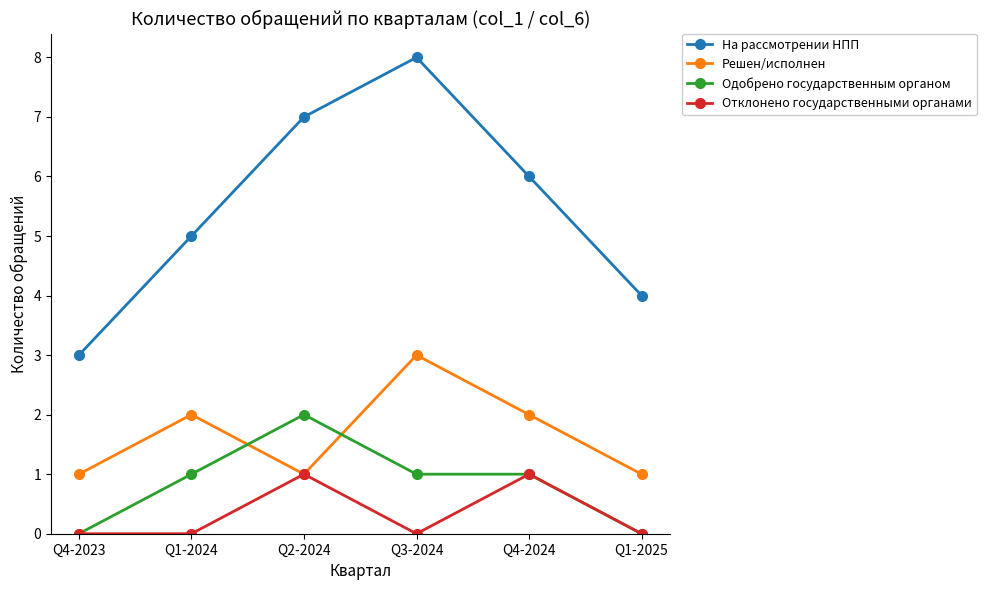

List the series in order of their peak value, lowest first.

Отклонено государственными органами, Одобрено государственным органом, Решен/исполнен, На рассмотрении НПП